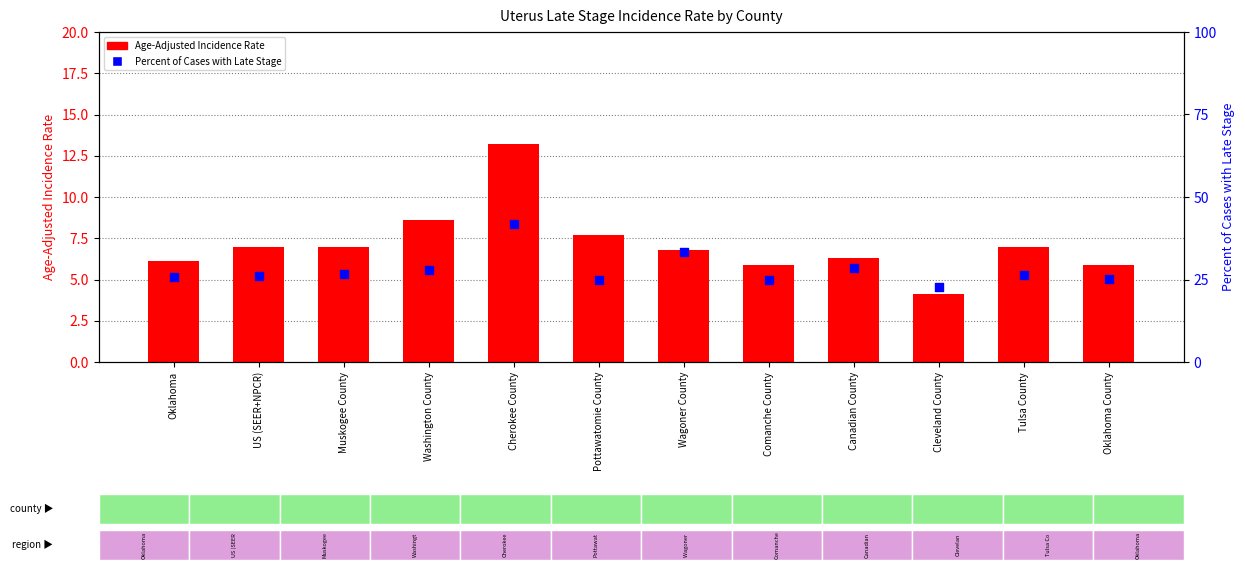

What is the total value across all series at Oklahoma?

31.8